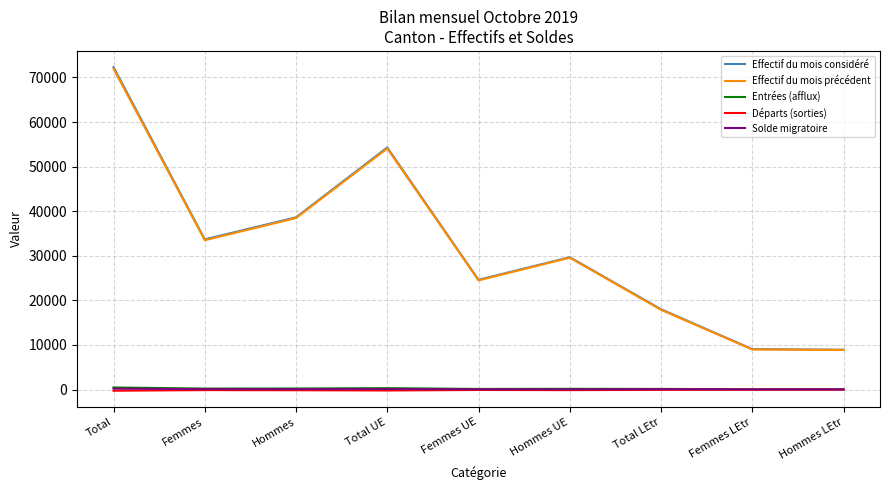

Where does the Départs (sorties) series first go above -114?

Femmes UE